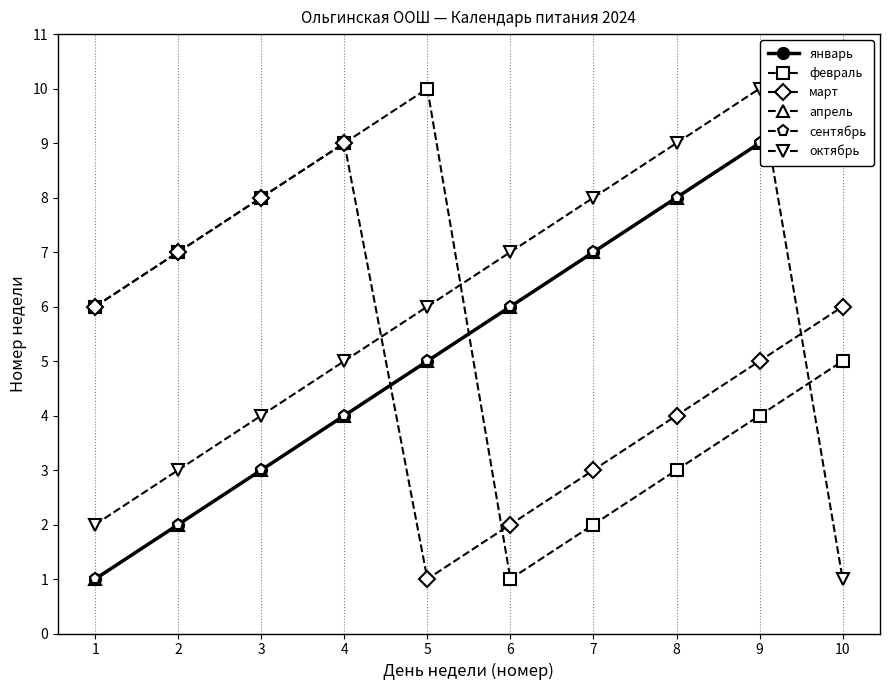

How many lines are shown in the chart?

6